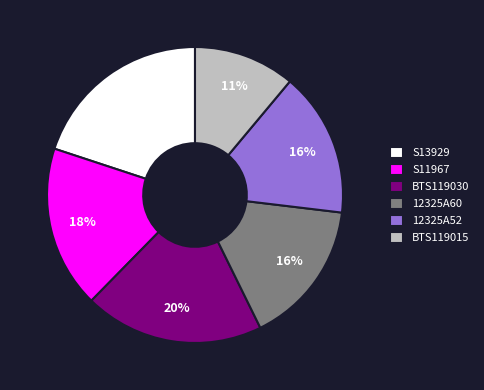

True or false: S11967 accounts for 18% of the total.

True